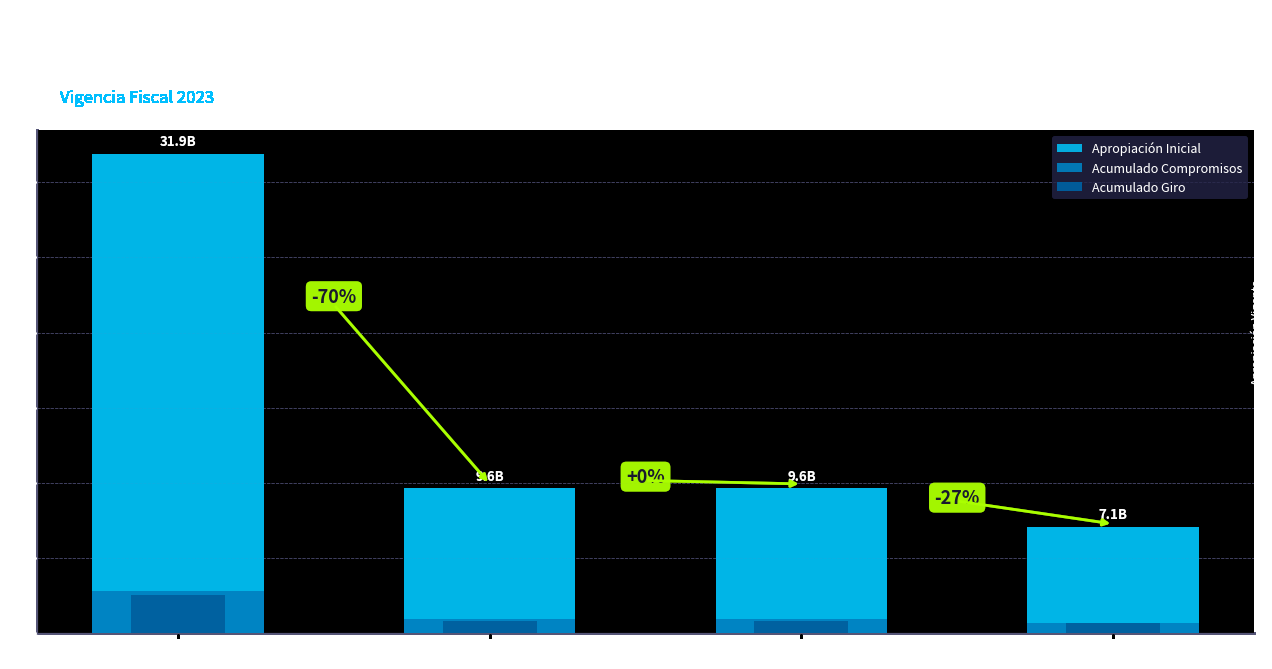

What is the label of the 4th bar from the left?

Factores constitutivos de salario